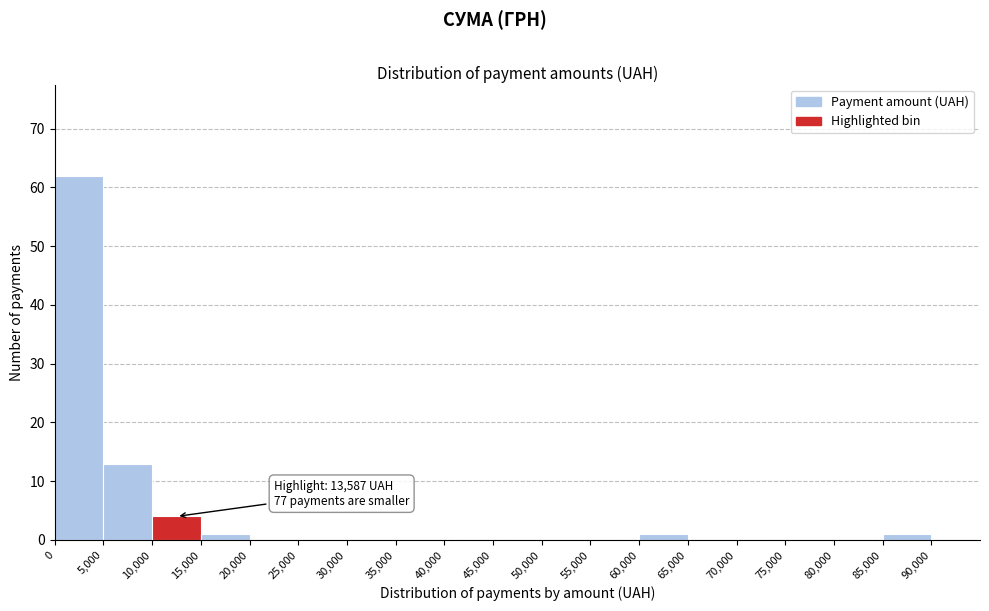

Over which range of the x-axis is the bar tallest?

0 to 5000